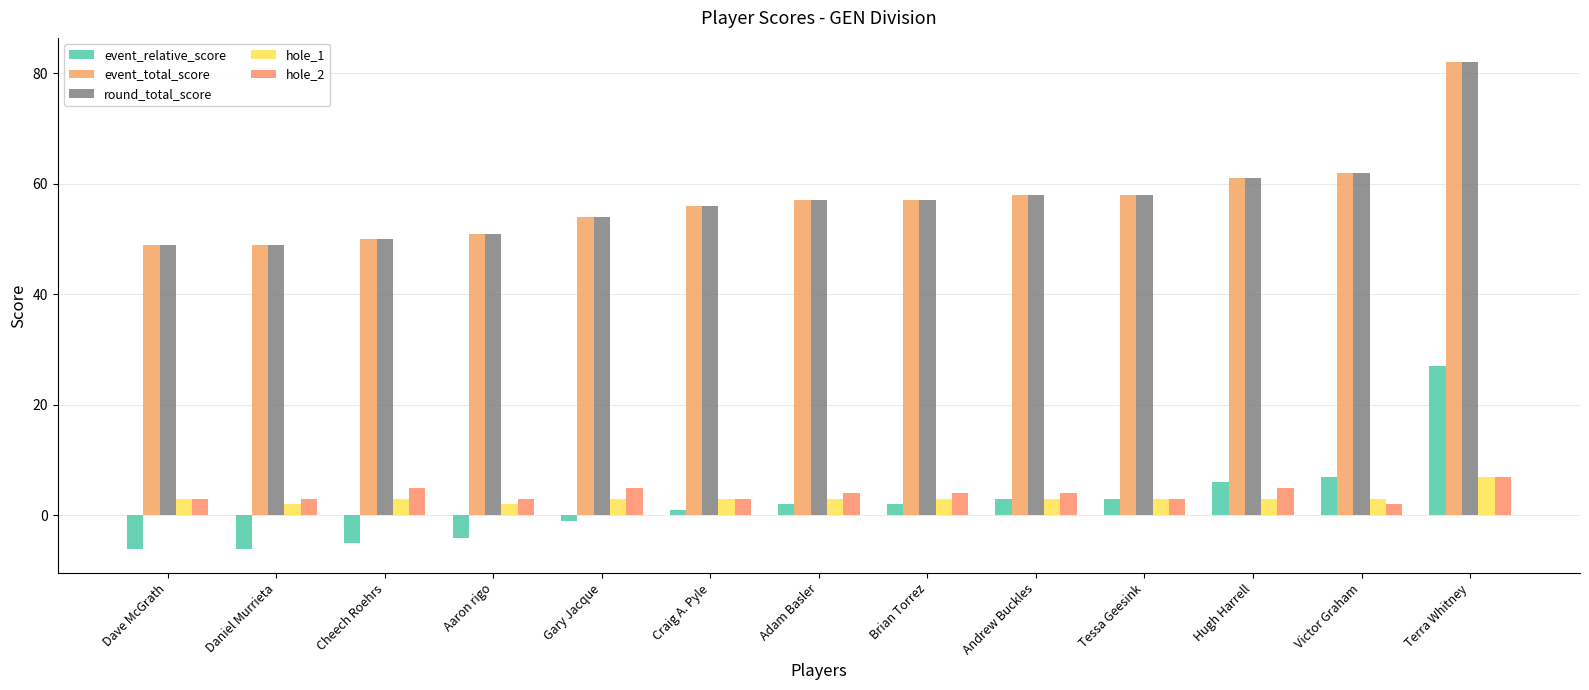

The event_relative_score series shows -1 at Gary Jacque. True or false?

True